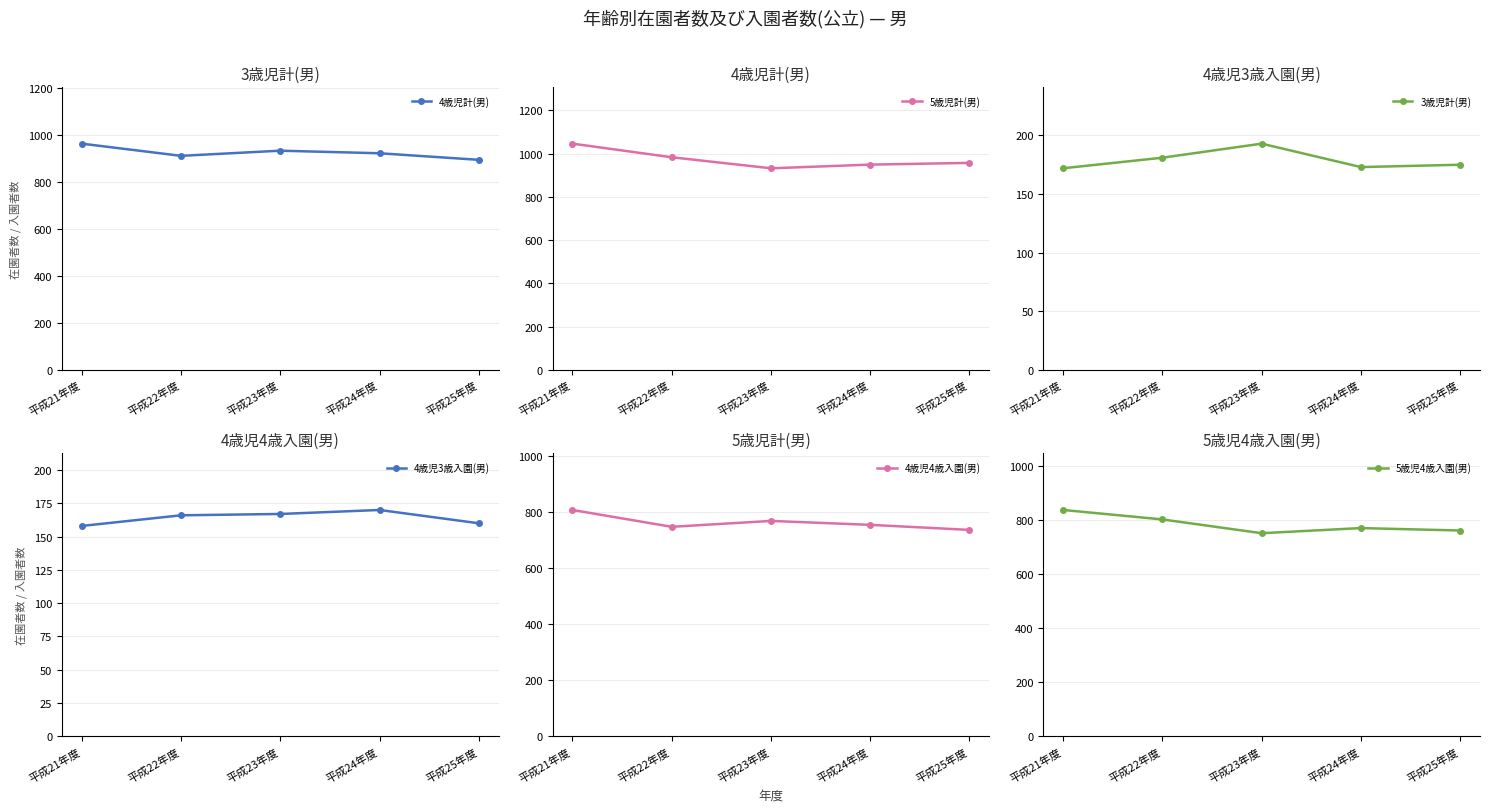

What is the difference between the maximum and minimum values in the 4歳児4歳入園(男) series?

71